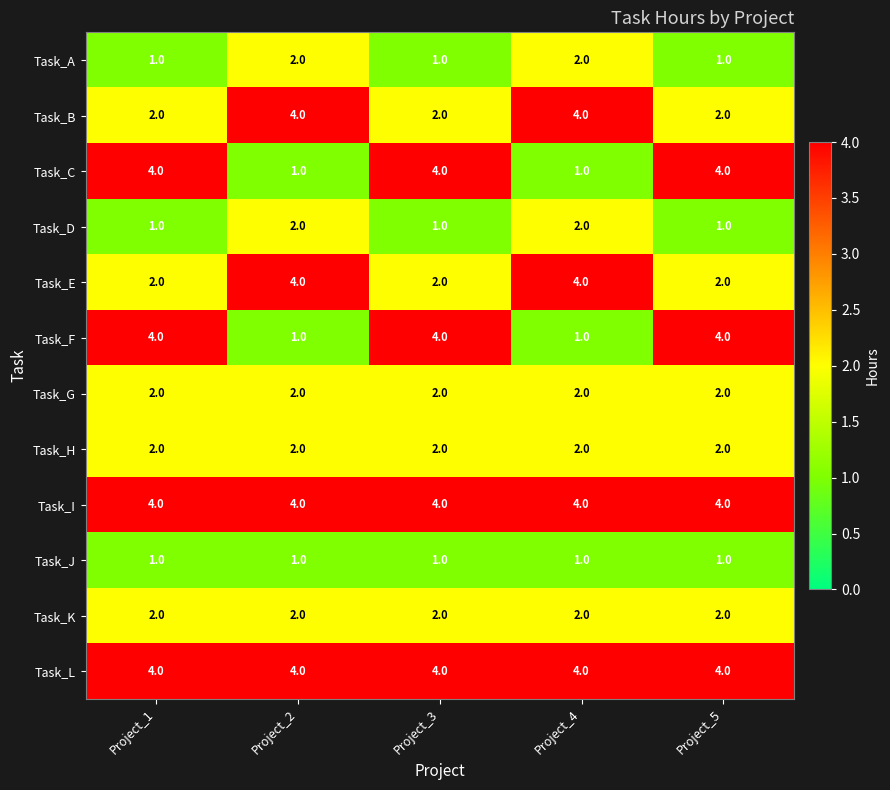

What is the total value across all series at Project_1?

29